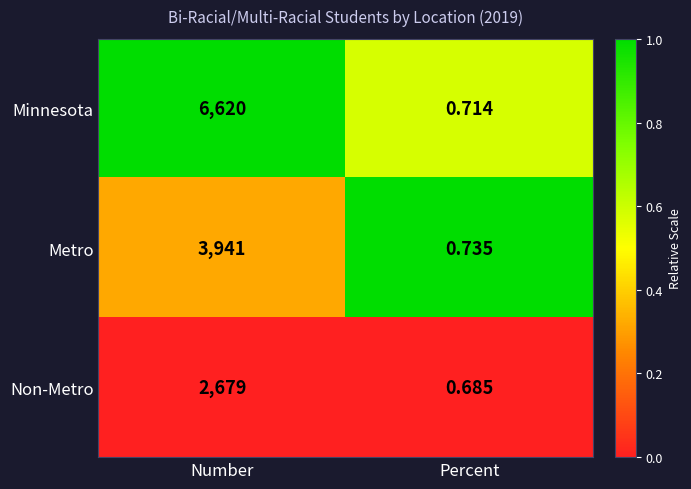

Which series has the largest total across all categories?

Minnesota